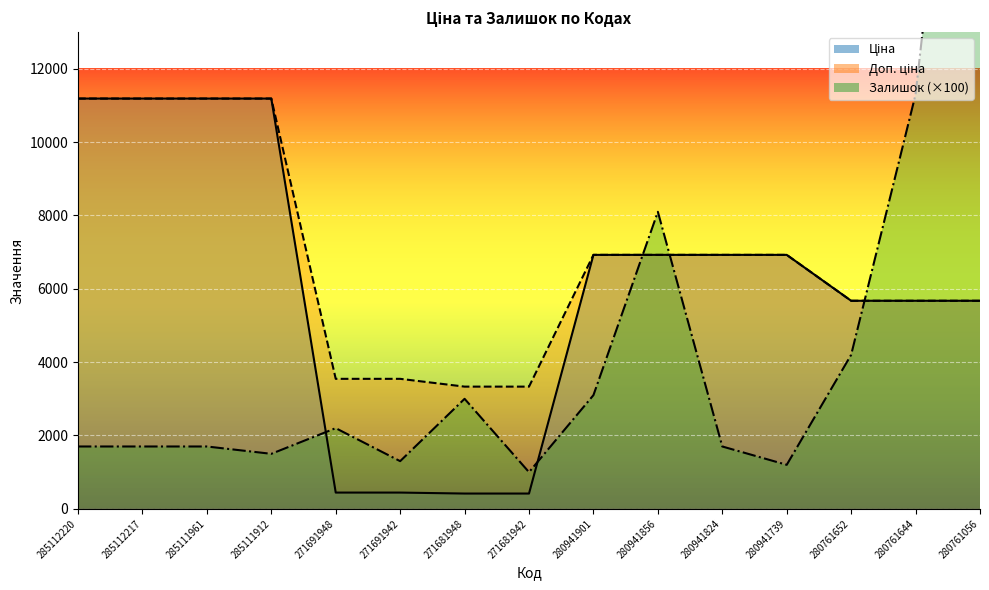

What is the label of the 15th point from the left?

280761056